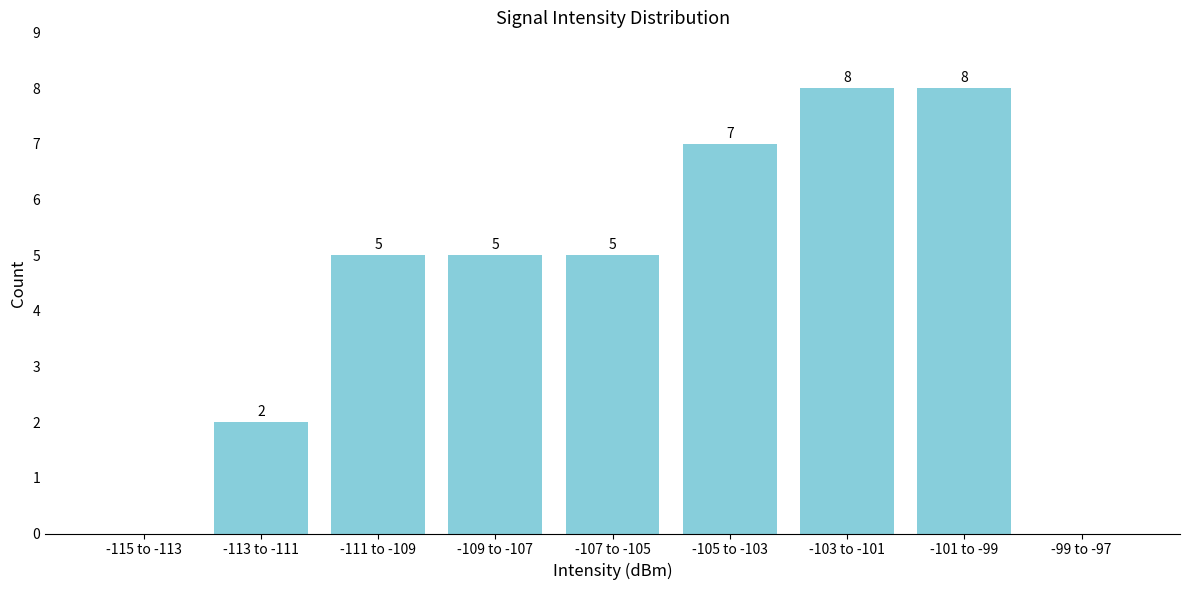

Reading left to right, transcribe all the data shown in this chart.

-115 to -113=0	-113 to -111=2	-111 to -109=5	-109 to -107=5	-107 to -105=5	-105 to -103=7	-103 to -101=8	-101 to -99=8	-99 to -97=0